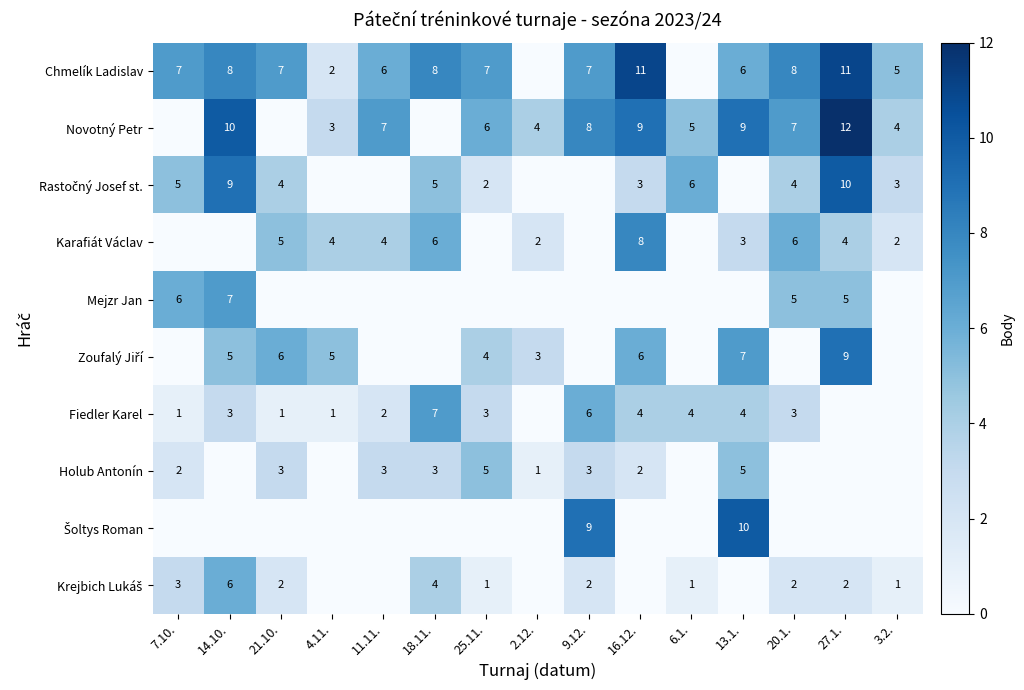

The value of Novotný Petr at 13.1. is 13. True or false?

False